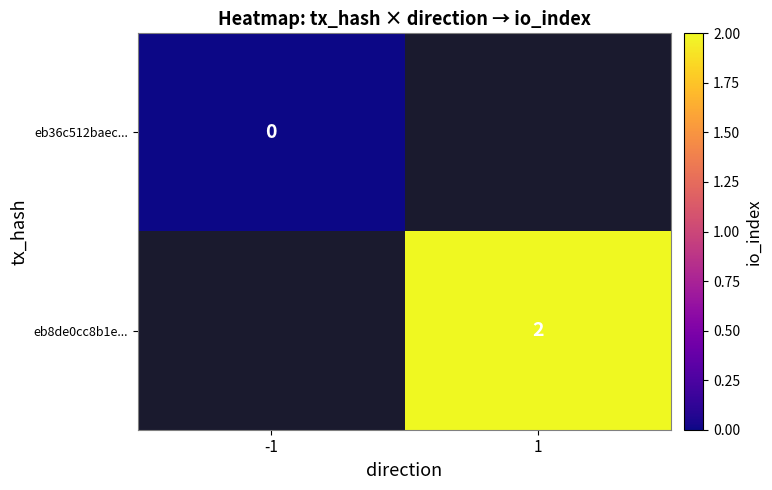

True or false: eb8de0cc8b1e... has a value of 3 at 1.

False